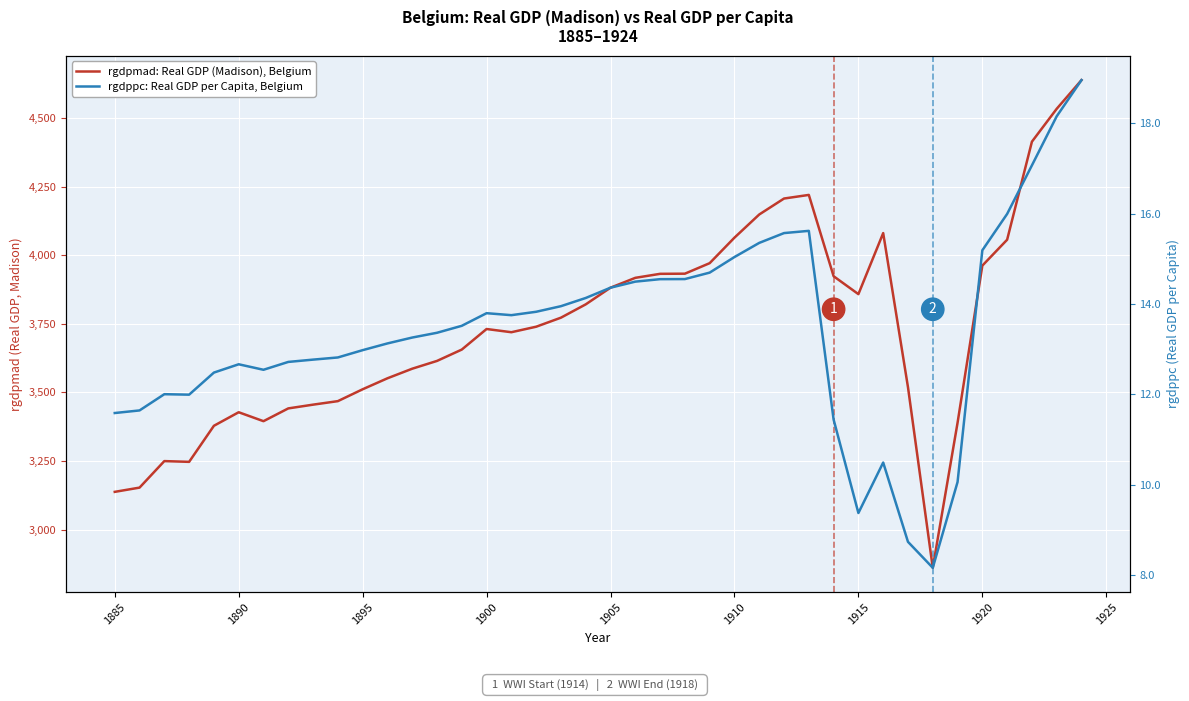

True or false: rgdppc: Real GDP per Capita, Belgium and rgdpmad: Real GDP (Madison), Belgium cross at least once.

False